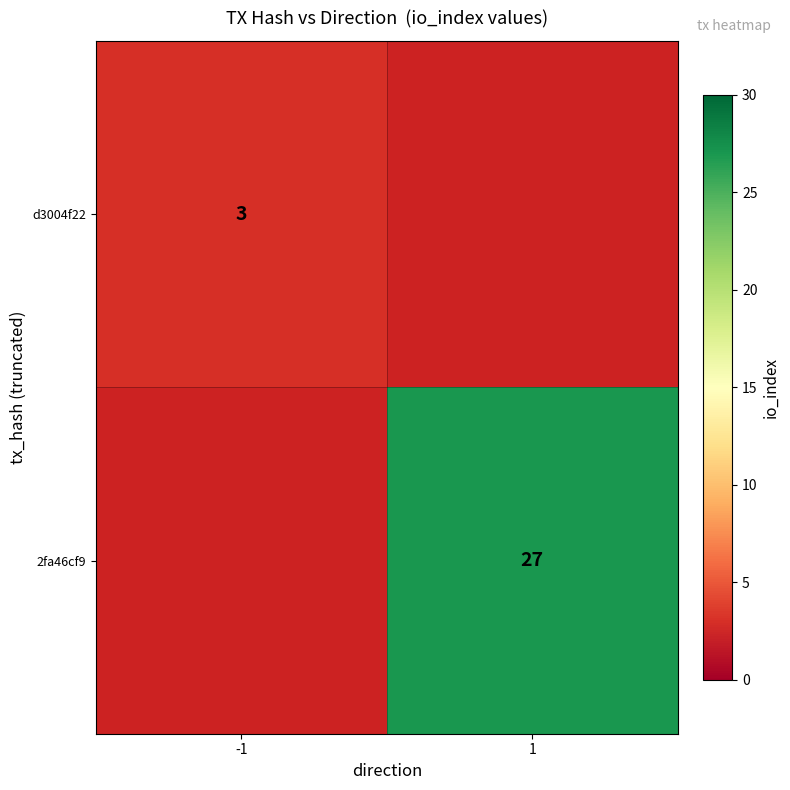

Is it true that 2fa46cf9 equals 15.4 at 1?

False